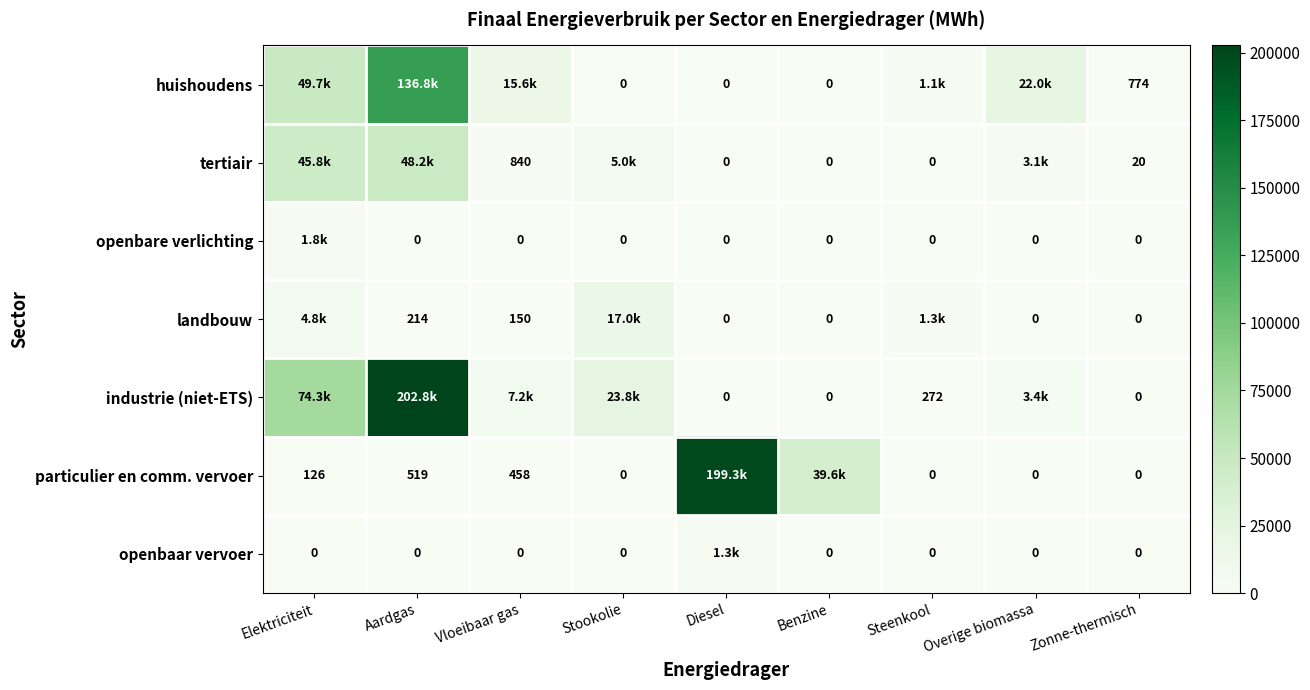

Between Vloeibaar gas and Diesel, which series saw the biggest shift?

particulier en comm. vervoer